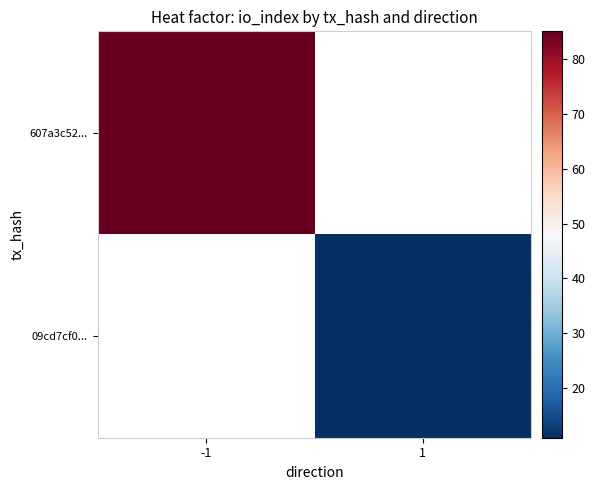

Which label corresponds to the largest value in the chart?

-1